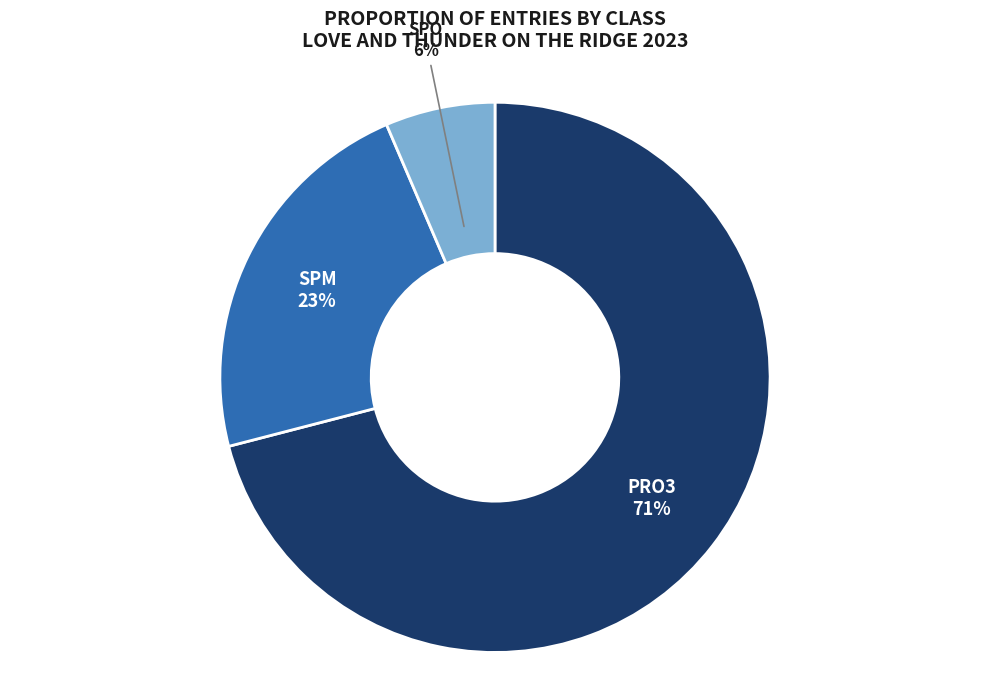

To the nearest percent, what is the average slice percentage?

33%